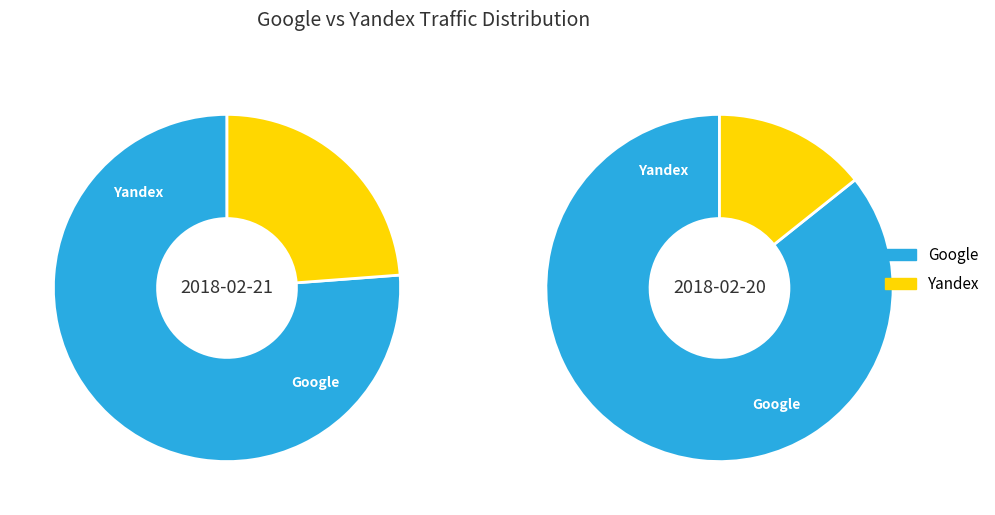

The Yandex slice represents 14% of the pie. True or false?

True